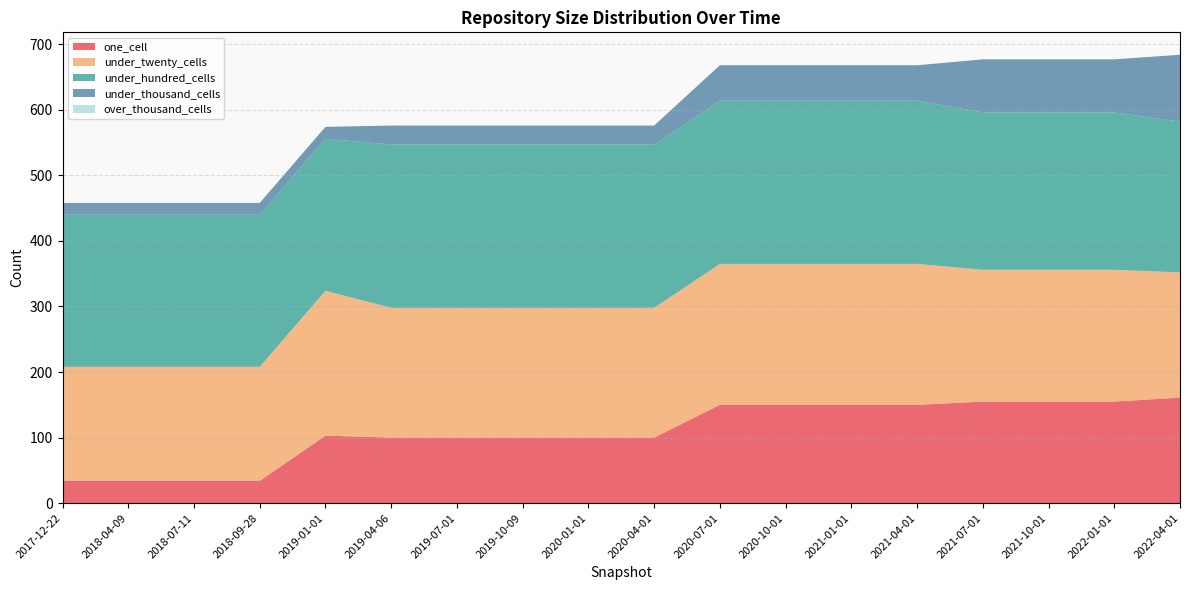

Reading left to right, extract all data points from this chart.

one_cell: 2017-12-22=34	2018-04-09=34	2018-07-11=34	2018-09-28=34	2019-01-01=103	2019-04-06=100	2019-07-01=100	2019-10-09=100	2020-01-01=100	2020-04-01=100	2020-07-01=150	2020-10-01=150	2021-01-01=150	2021-04-01=150	2021-07-01=155	2021-10-01=155	2022-01-01=155	2022-04-01=161
under_twenty_cells: 2017-12-22=174	2018-04-09=174	2018-07-11=174	2018-09-28=174	2019-01-01=221	2019-04-06=198	2019-07-01=198	2019-10-09=198	2020-01-01=198	2020-04-01=198	2020-07-01=215	2020-10-01=215	2021-01-01=215	2021-04-01=215	2021-07-01=201	2021-10-01=201	2022-01-01=201	2022-04-01=191
under_hundred_cells: 2017-12-22=232	2018-04-09=232	2018-07-11=232	2018-09-28=232	2019-01-01=232	2019-04-06=249	2019-07-01=249	2019-10-09=249	2020-01-01=249	2020-04-01=249	2020-07-01=249	2020-10-01=249	2021-01-01=249	2021-04-01=249	2021-07-01=240	2021-10-01=240	2022-01-01=240	2022-04-01=230
under_thousand_cells: 2017-12-22=18	2018-04-09=18	2018-07-11=18	2018-09-28=18	2019-01-01=18	2019-04-06=29	2019-07-01=29	2019-10-09=29	2020-01-01=29	2020-04-01=29	2020-07-01=54	2020-10-01=54	2021-01-01=54	2021-04-01=54	2021-07-01=81	2021-10-01=81	2022-01-01=81	2022-04-01=102
over_thousand_cells: 2017-12-22=0	2018-04-09=0	2018-07-11=0	2018-09-28=0	2019-01-01=0	2019-04-06=0	2019-07-01=0	2019-10-09=0	2020-01-01=0	2020-04-01=0	2020-07-01=0	2020-10-01=0	2021-01-01=0	2021-04-01=0	2021-07-01=0	2021-10-01=0	2022-01-01=0	2022-04-01=0